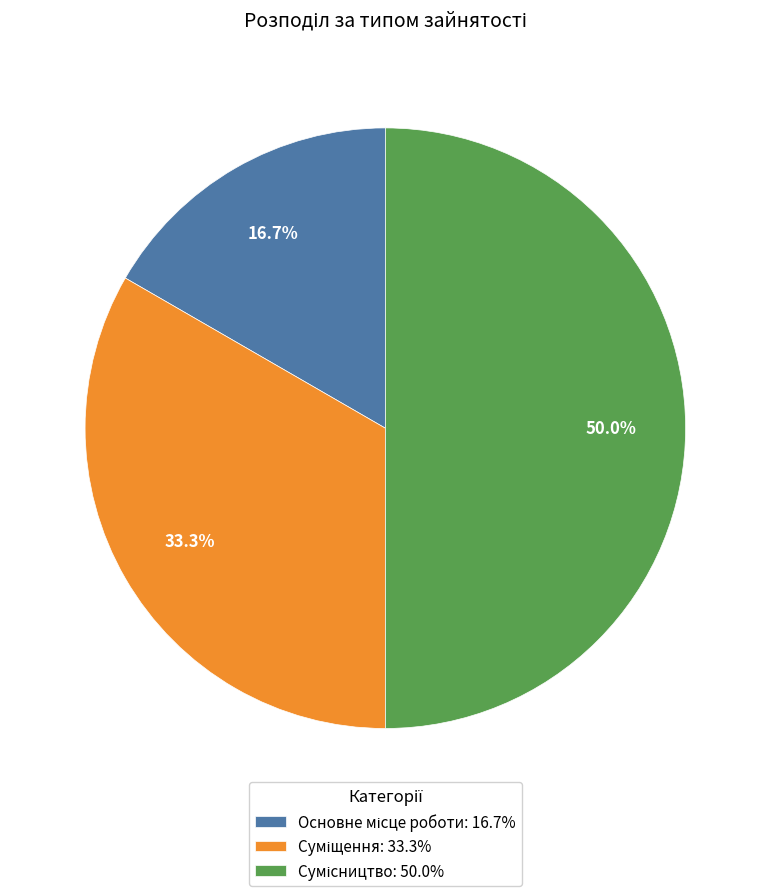

Does Основне місце роботи represent more than half of the total?

No